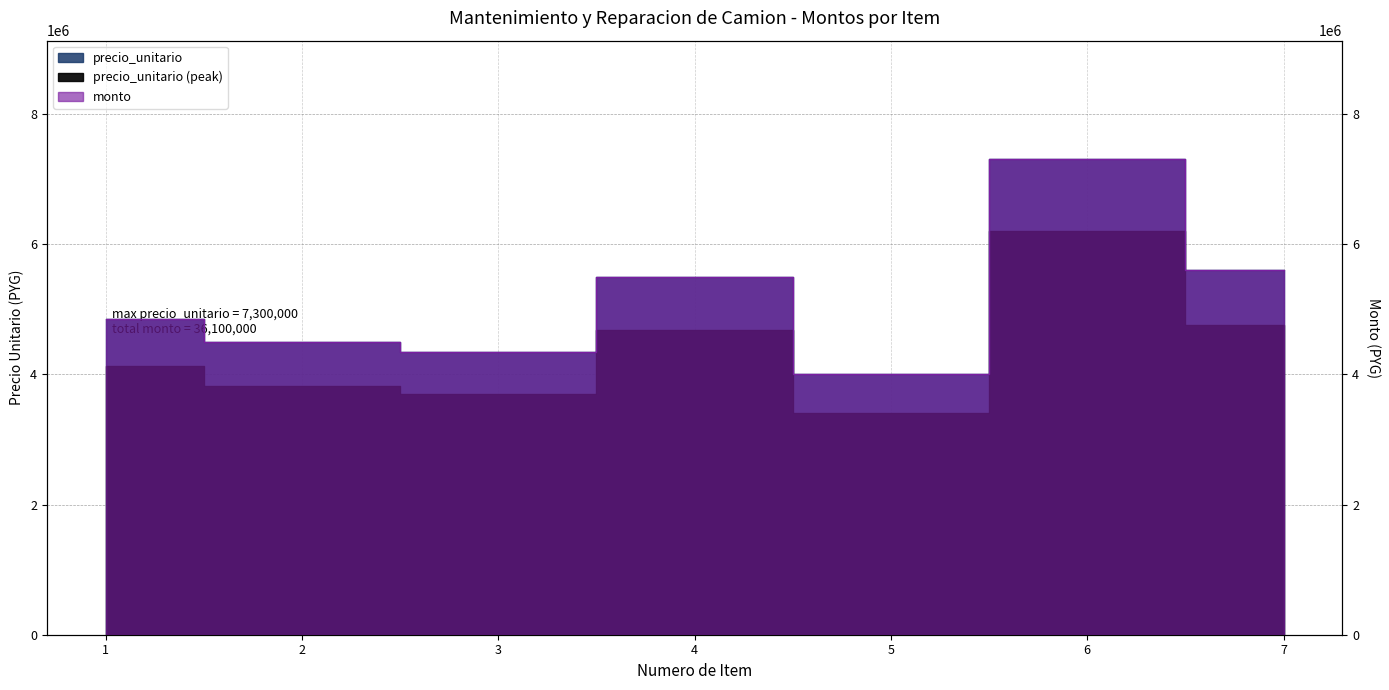

Reading left to right, list all the values displayed in this chart.

precio_unitario: 1=4850000	2=4500000	3=4350000	4=5500000	5=4000000	6=7300000	7=5600000
monto: 1=4850000	2=4500000	3=4350000	4=5500000	5=4000000	6=7300000	7=5600000